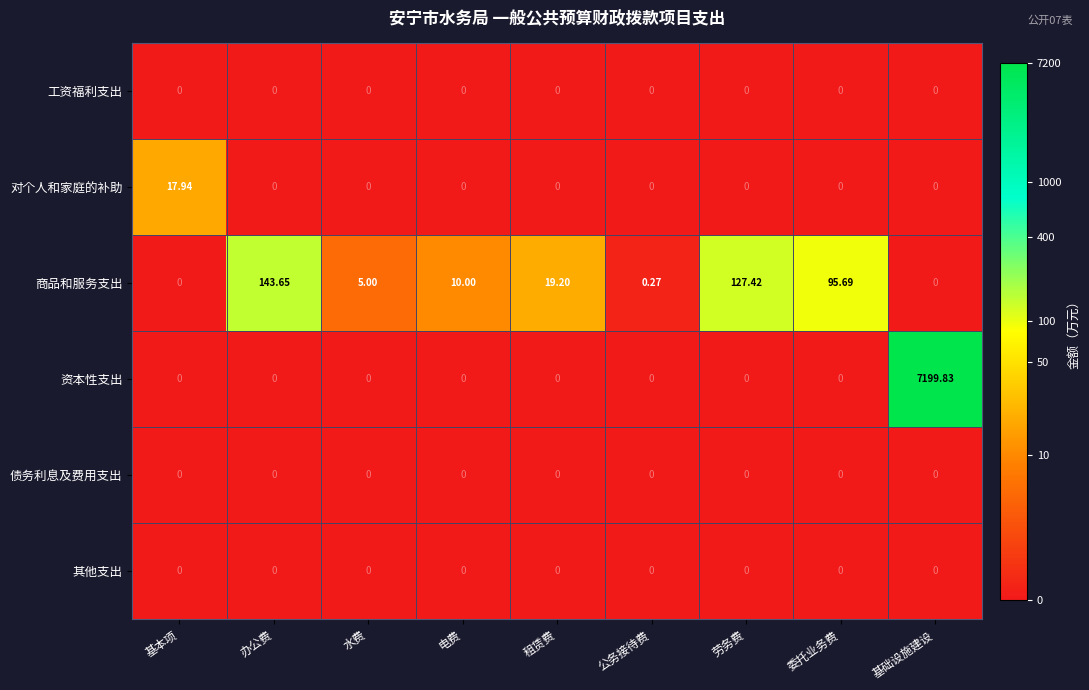

Which series has the largest range (max minus min)?

资本性支出